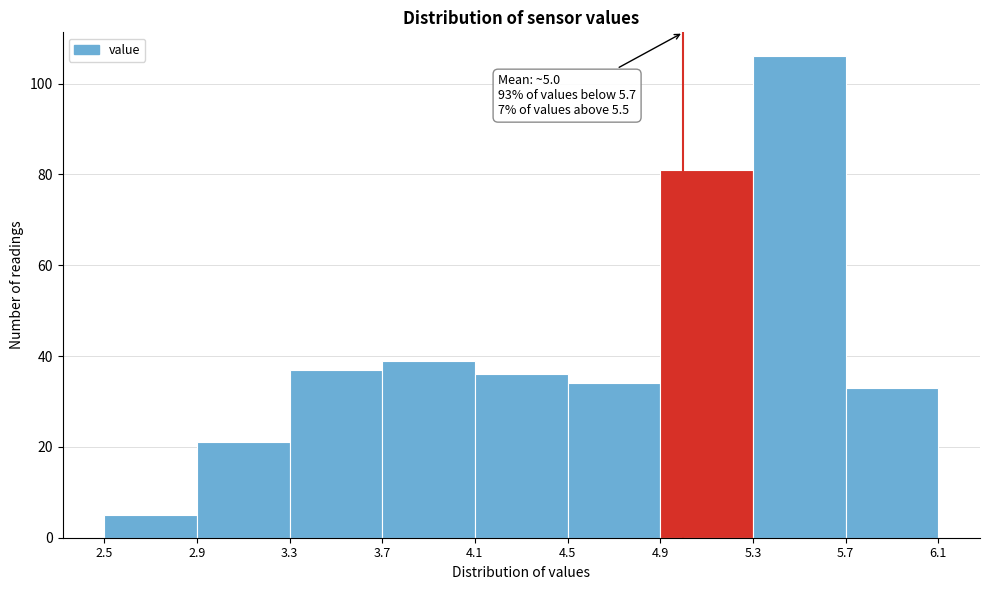

Over which range of the x-axis is the bar tallest?

5.3 to 5.7